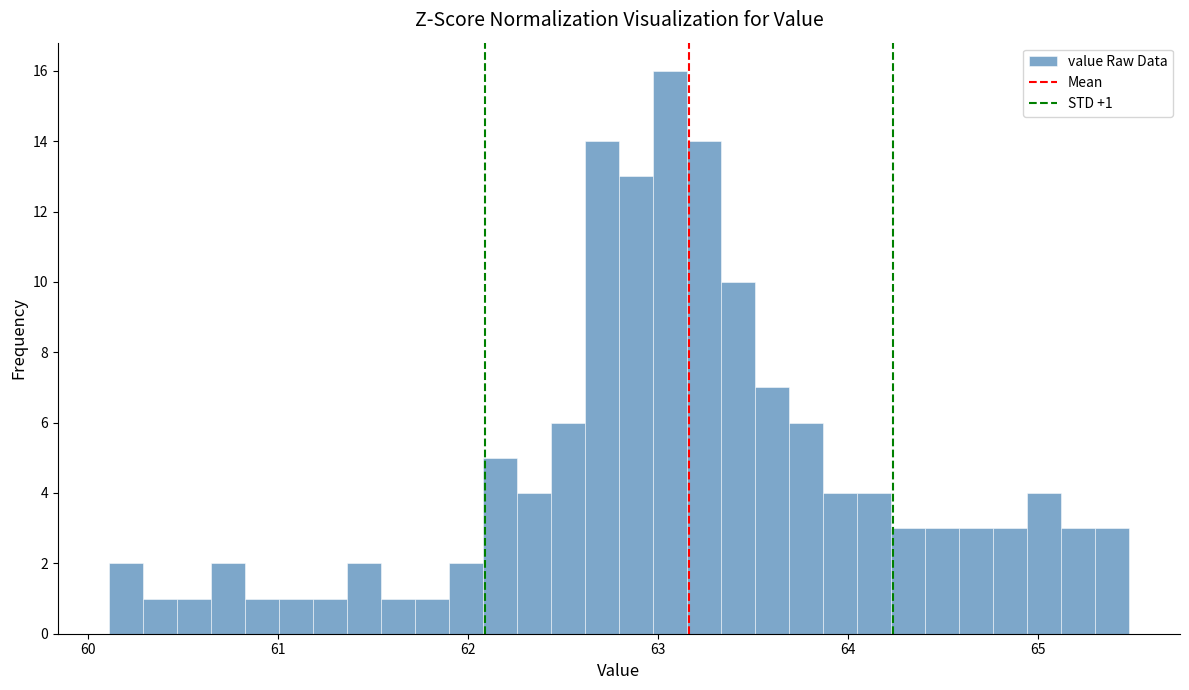

Read against the x-axis, roughly where is the centre of the tallest bar?

63.1